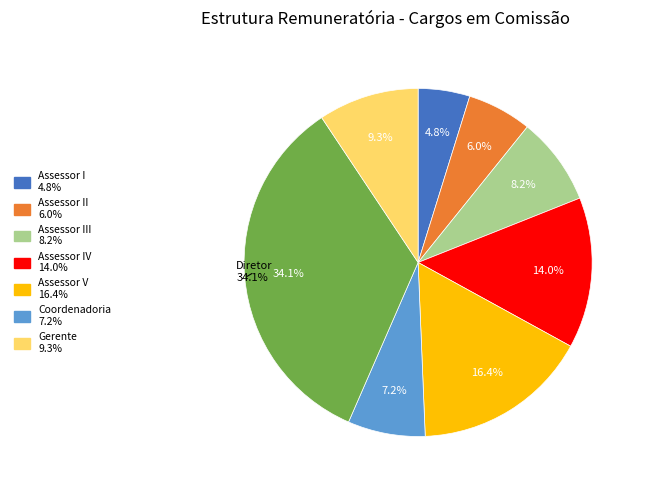

To the nearest percent, what is the combined percentage of Assessor III and Assessor IV?

22%